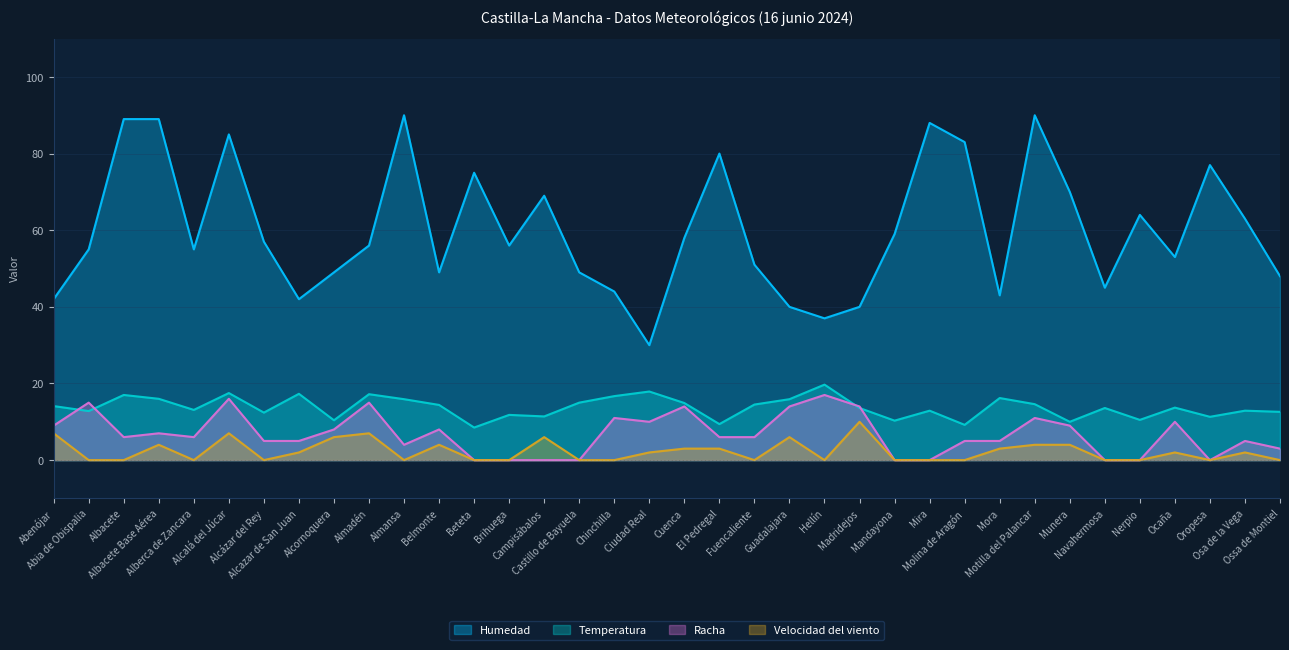

How many values in the Temperatura series are below 13?

15